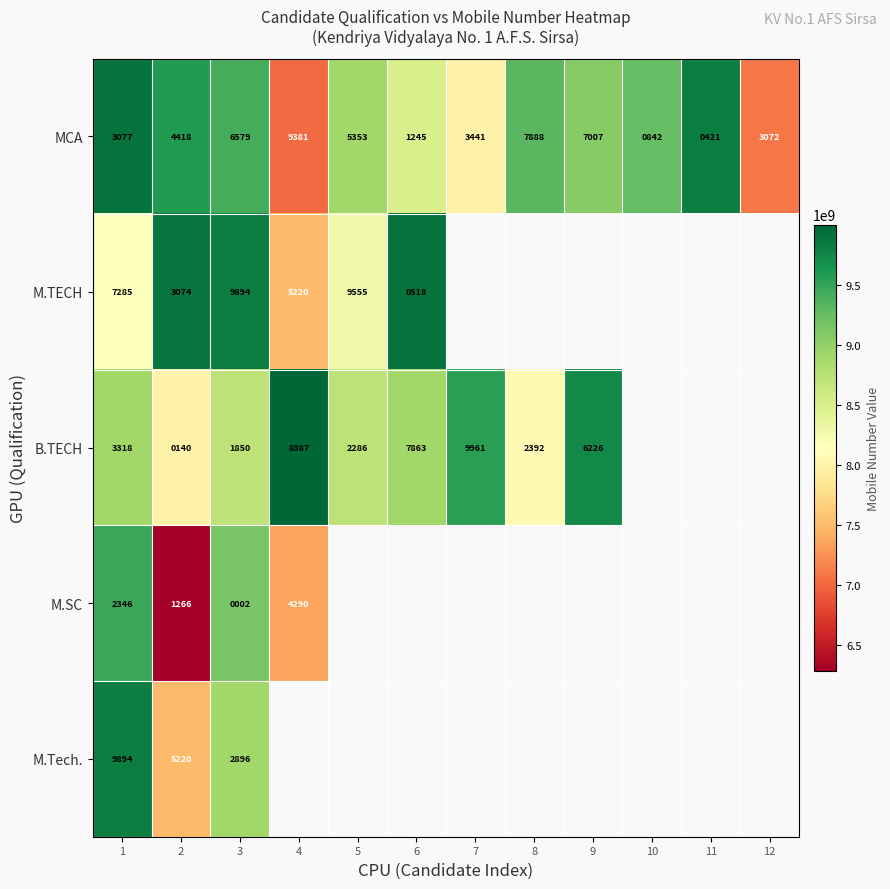

Rank the series at 1 from lowest to highest value.

M.SC, MCA, B.TECH, M.TECH, M.Tech.